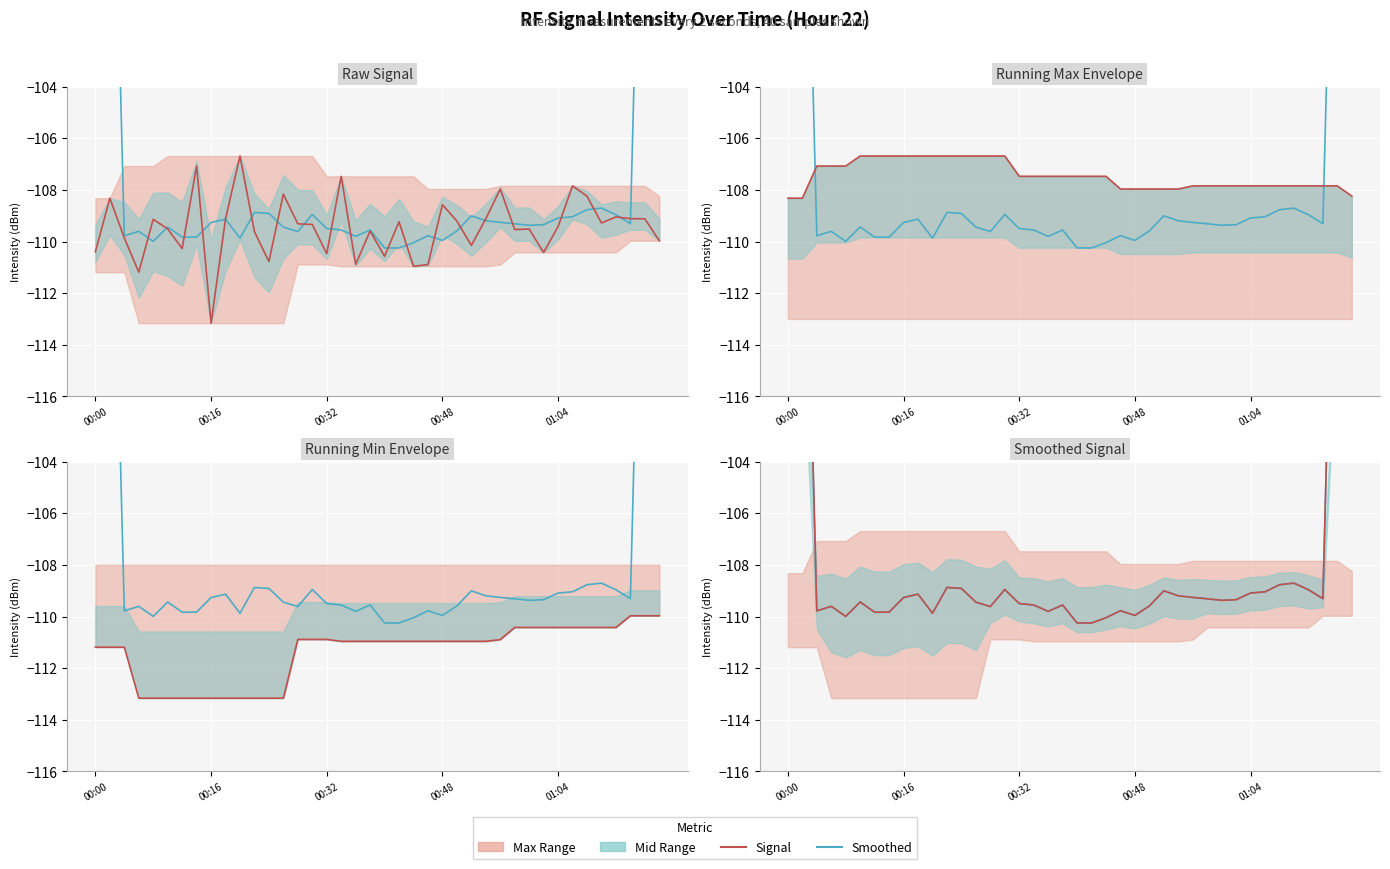

What is the greatest value displayed?

-65.6